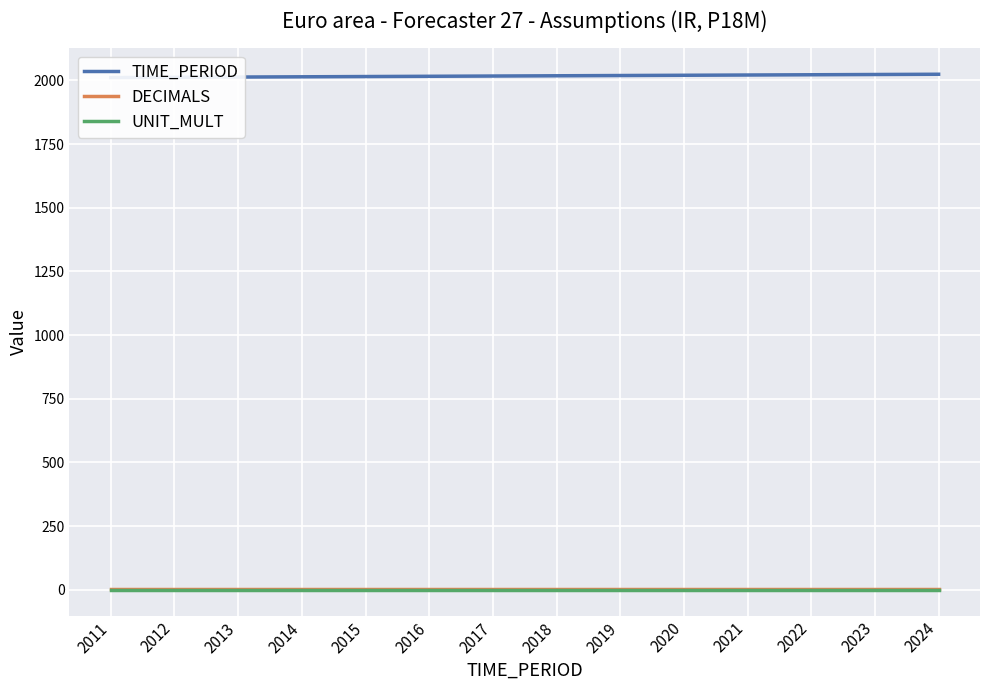

At which category does the chart reach its peak across all series?

2024